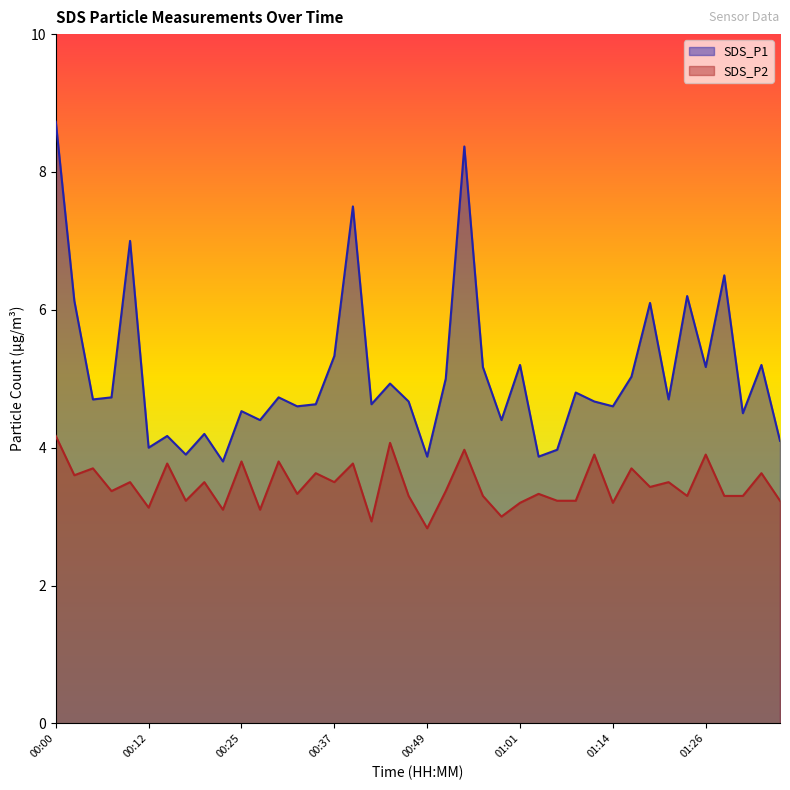

Reading right to left, list all the values displayed in this chart.

SDS_P1: 01:36=4.1	01:34=5.2	01:31=4.5	01:29=6.5	01:26=5.2	01:24=6.2	01:21=4.7	01:19=6.1	01:16=5.0	01:14=4.6	01:11=4.7	01:09=4.8	01:06=4.0	01:04=3.9	01:01=5.2	00:59=4.4	00:57=5.2	00:54=8.4	00:52=5.0	00:49=3.9	00:47=4.7	00:44=4.9	00:42=4.6	00:39=7.5	00:37=5.3	00:35=4.6	00:32=4.6	00:30=4.7	00:27=4.4	00:25=4.5	00:22=3.8	00:20=4.2	00:17=3.9	00:15=4.2	00:12=4.0	00:10=7.0	00:08=4.7	00:05=4.7	00:03=6.1	00:00=8.7
SDS_P2: 01:36=3.2	01:34=3.6	01:31=3.3	01:29=3.3	01:26=3.9	01:24=3.3	01:21=3.5	01:19=3.4	01:16=3.7	01:14=3.2	01:11=3.9	01:09=3.2	01:06=3.2	01:04=3.3	01:01=3.2	00:59=3.0	00:57=3.3	00:54=4.0	00:52=3.4	00:49=2.8	00:47=3.3	00:44=4.1	00:42=2.9	00:39=3.8	00:37=3.5	00:35=3.6	00:32=3.3	00:30=3.8	00:27=3.1	00:25=3.8	00:22=3.1	00:20=3.5	00:17=3.2	00:15=3.8	00:12=3.1	00:10=3.5	00:08=3.4	00:05=3.7	00:03=3.6	00:00=4.2